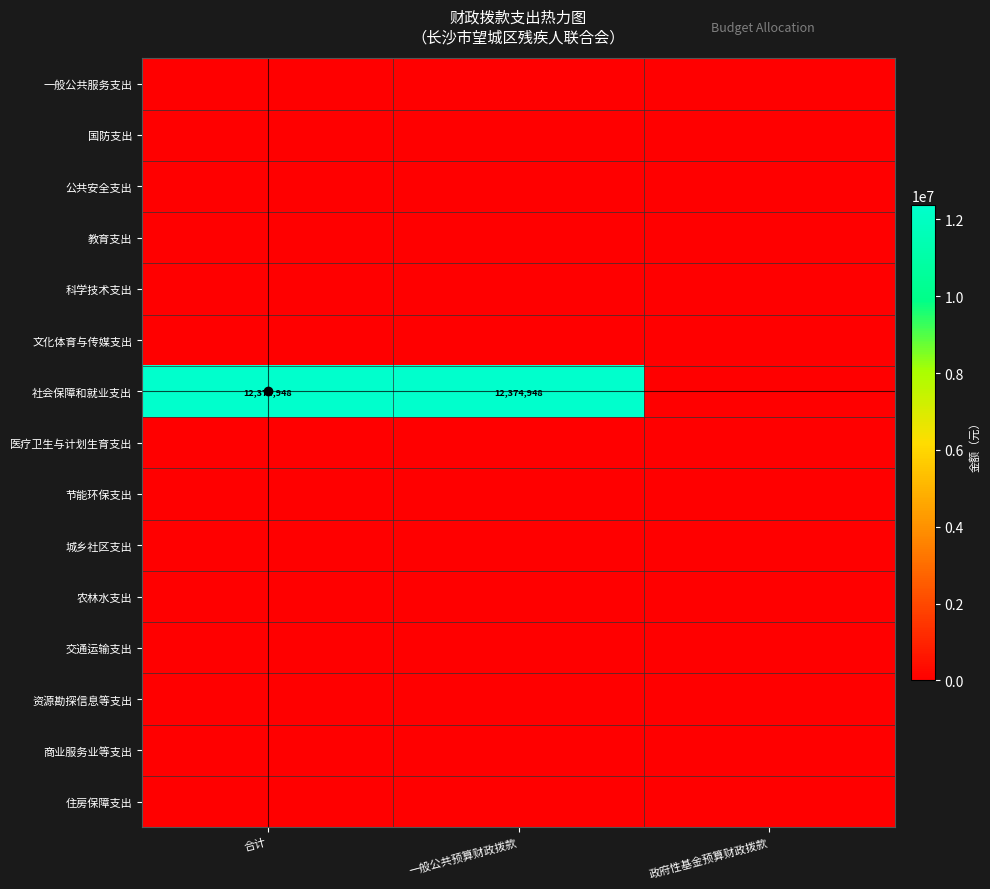

List the series in order of their peak value, lowest first.

一般公共服务支出, 国防支出, 公共安全支出, 教育支出, 科学技术支出, 文化体育与传媒支出, 医疗卫生与计划生育支出, 节能环保支出, 城乡社区支出, 农林水支出, 交通运输支出, 资源勘探信息等支出, 商业服务业等支出, 住房保障支出, 社会保障和就业支出